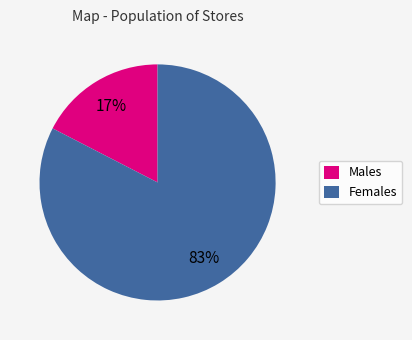

Between Males and Females, which is larger?

Females